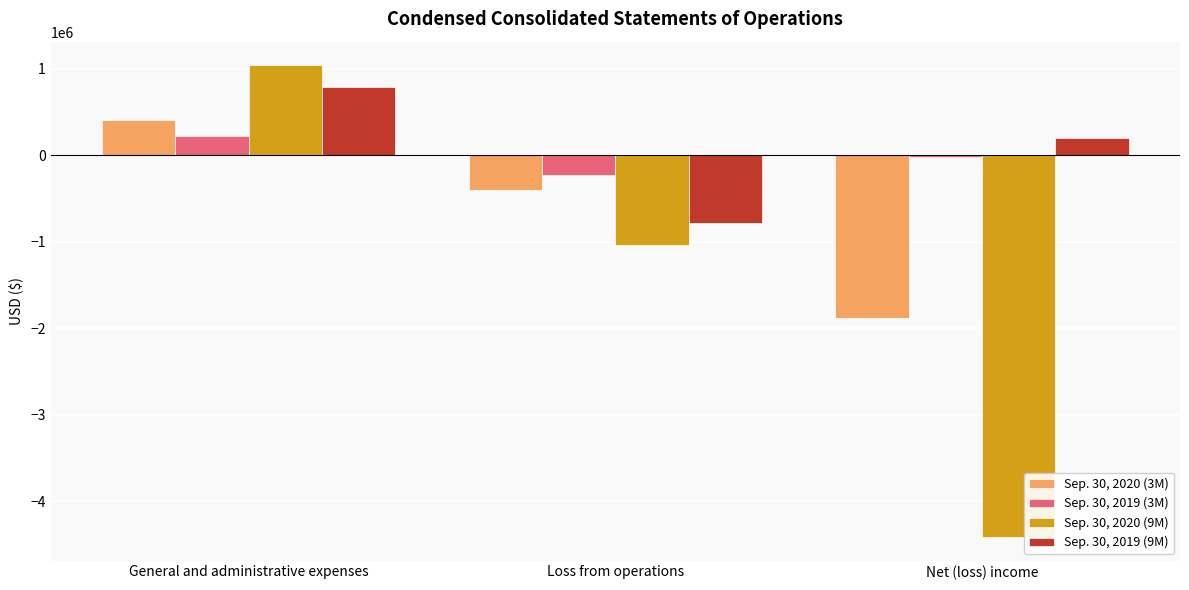

Count the number of data series in this chart.

4